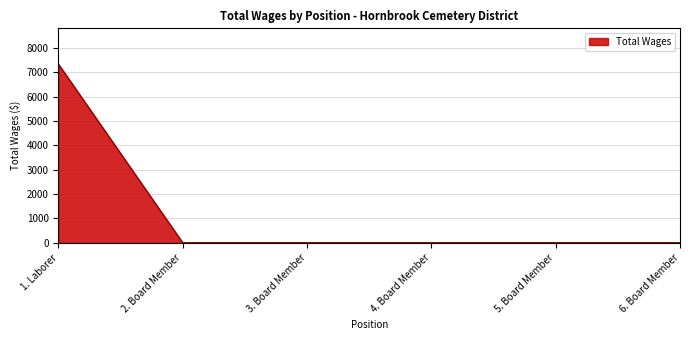

Which category has the highest value across all series?

1. Laborer